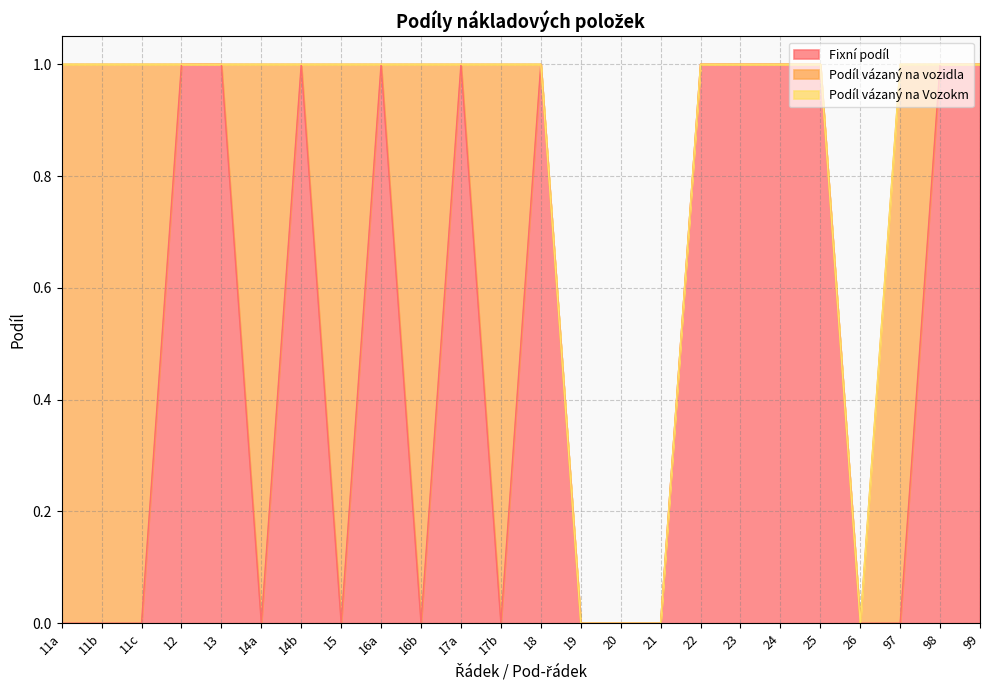

At which category does Fixní podíl reach its first local valley?

14a